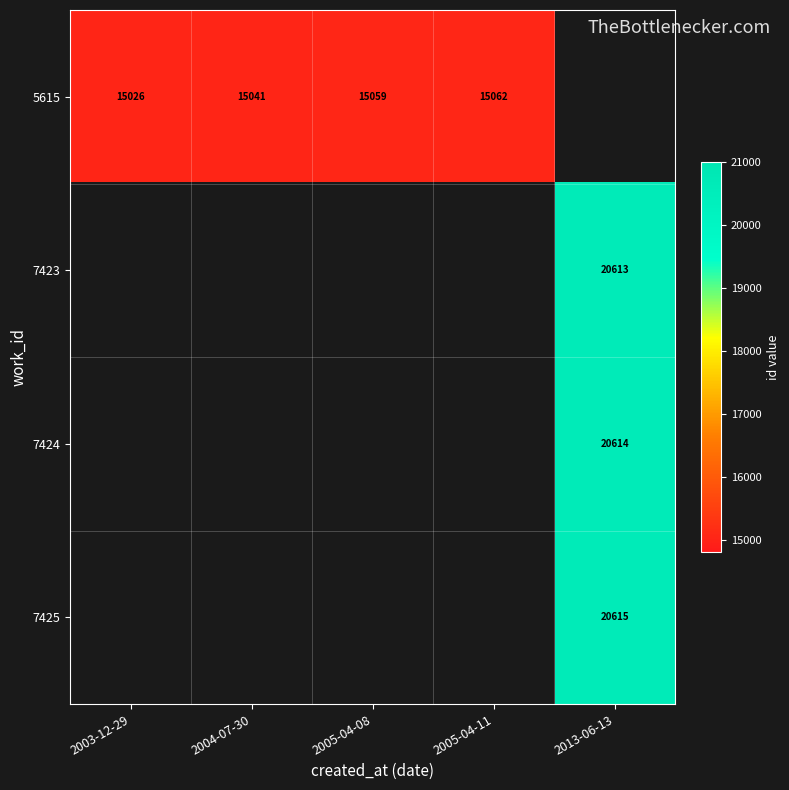

The value of 7424 at 2013-06-13 is 20614. True or false?

True